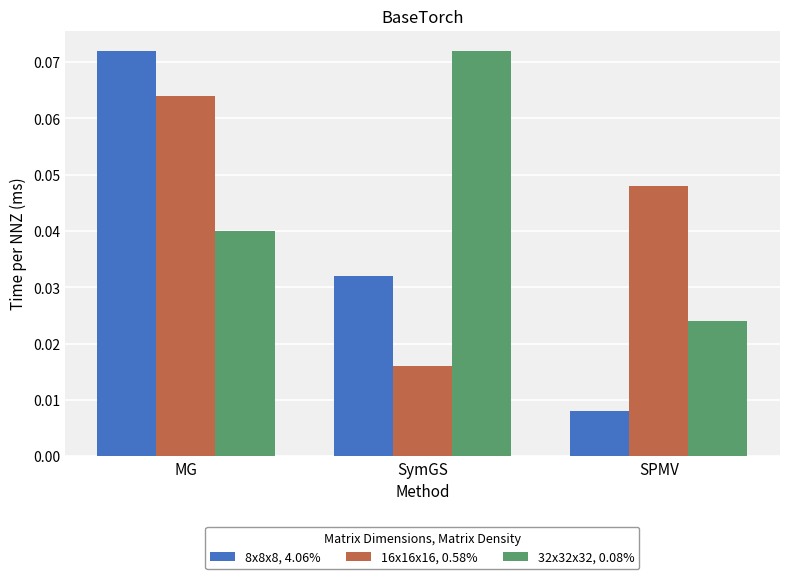

What is the label of the 2nd bar from the right?

SymGS